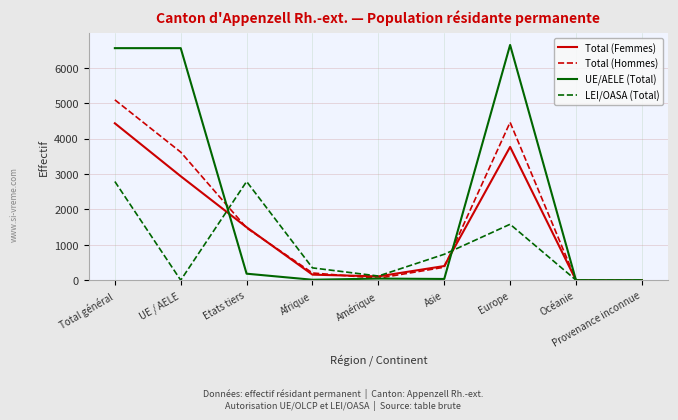

Which series has the widest spread of values?

UE/AELE (Total)